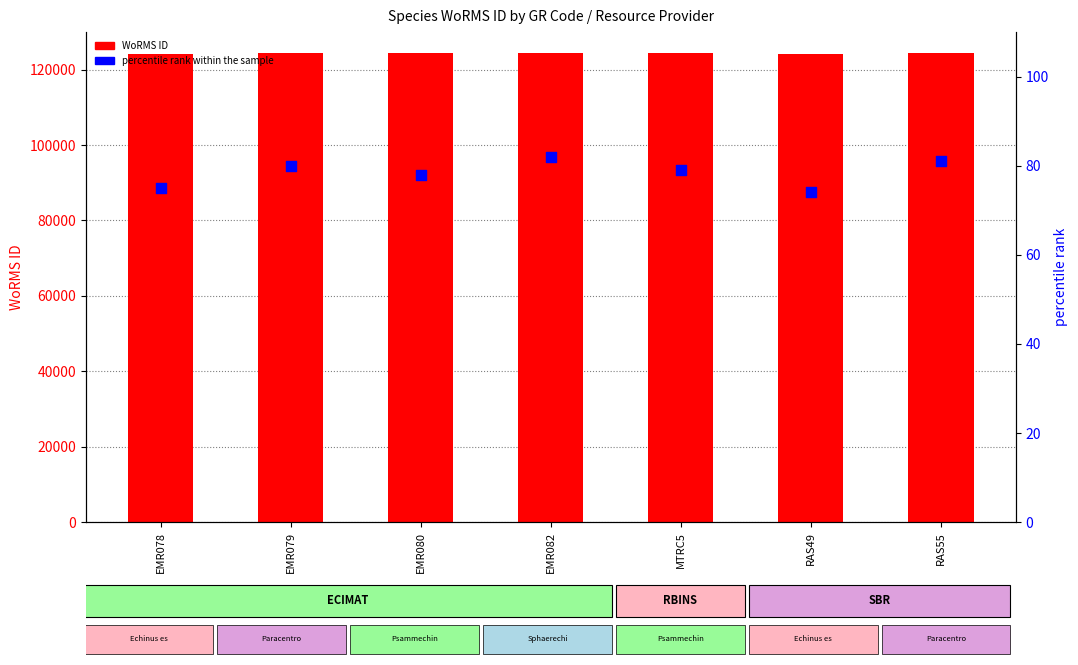

Which series has the widest spread of Y values?

WoRMS ID